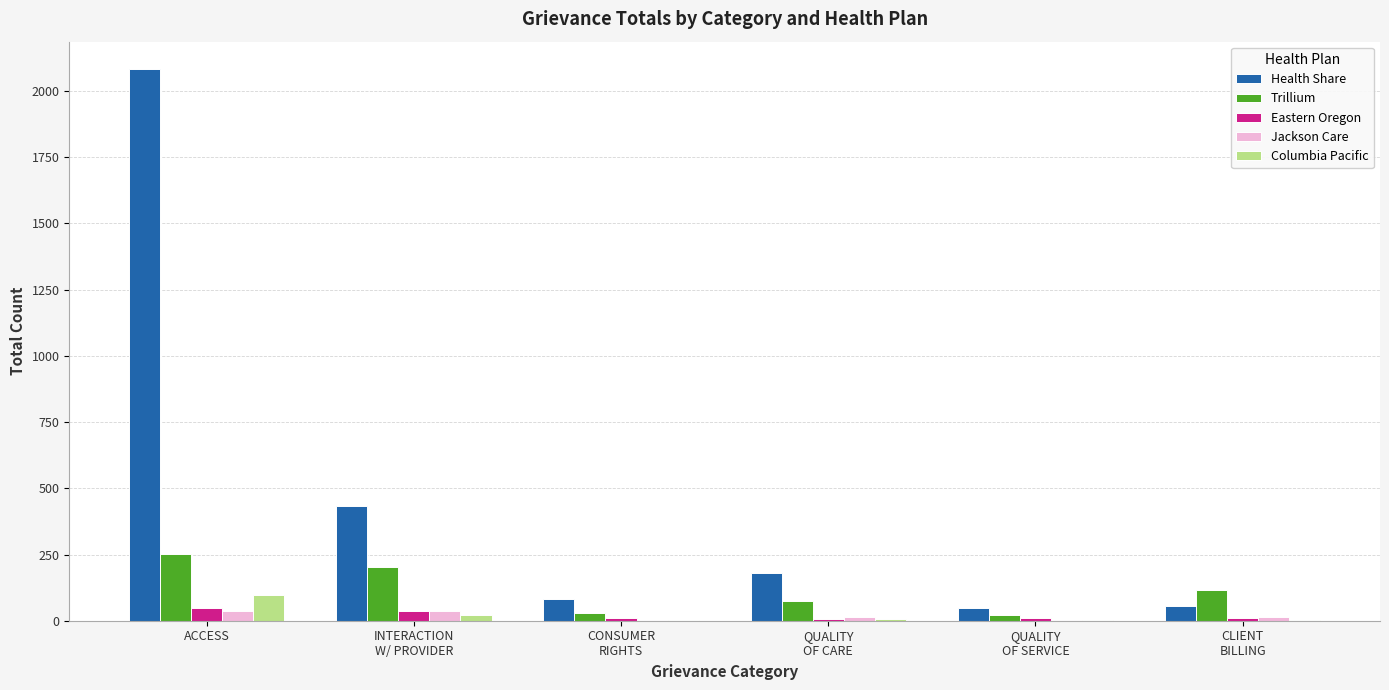

True or false: Trillium has a value of 160 at ACCESS.

False